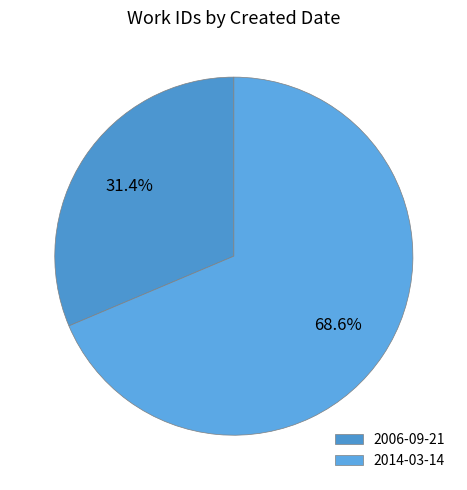

True or false: 2014-03-14 accounts for 78% of the total.

False